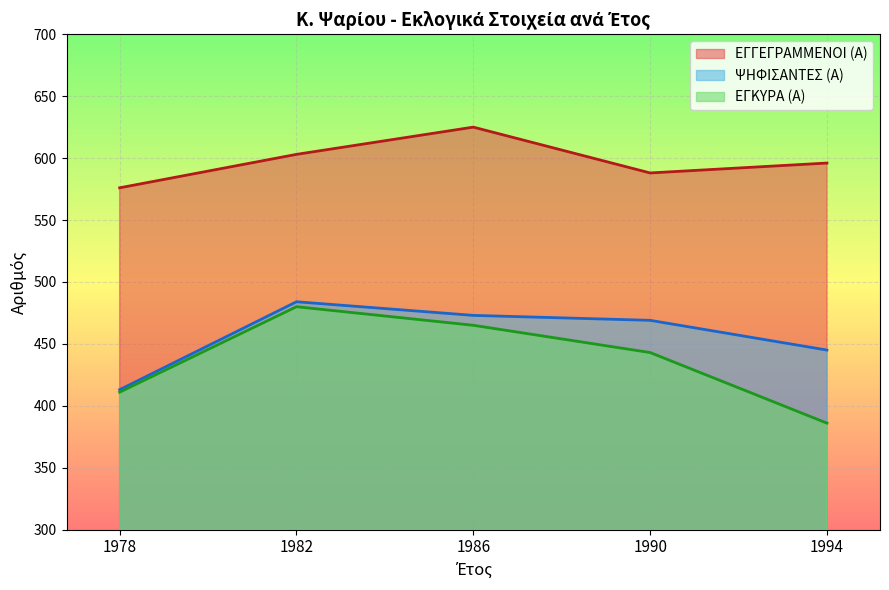

How many series are shown in this chart?

3